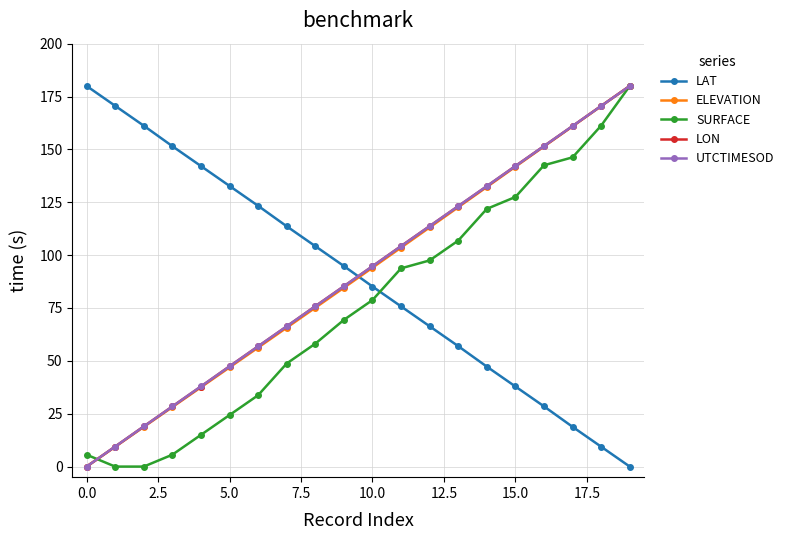

What is the value of the UTCTIMESOD point at the 17th from the left?

151.6